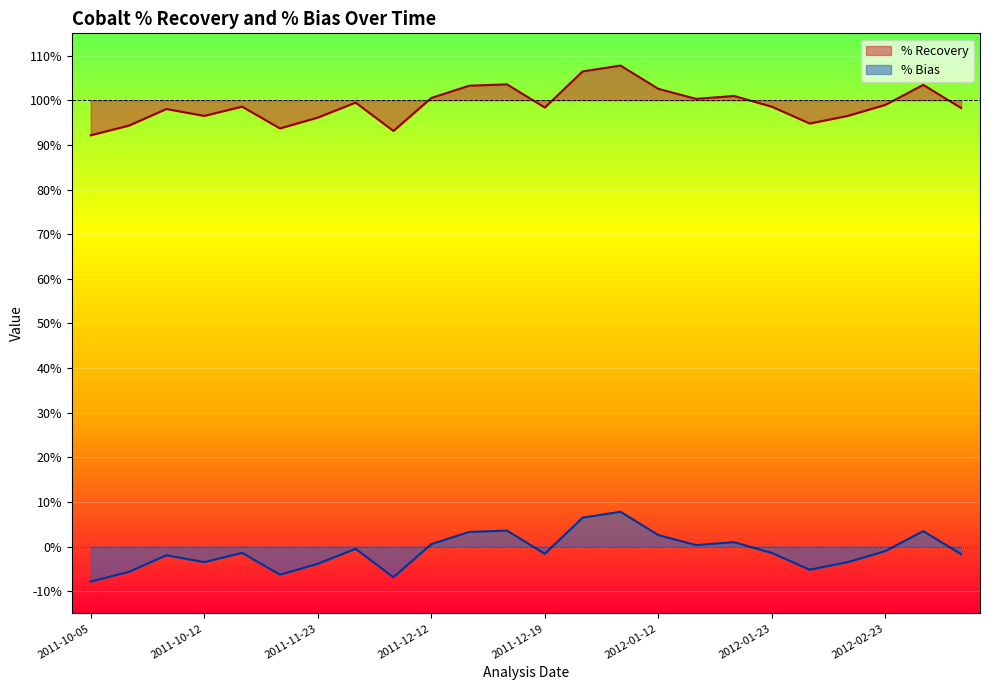

Rank the series by their maximum value, from lowest to highest.

% Bias, % Recovery